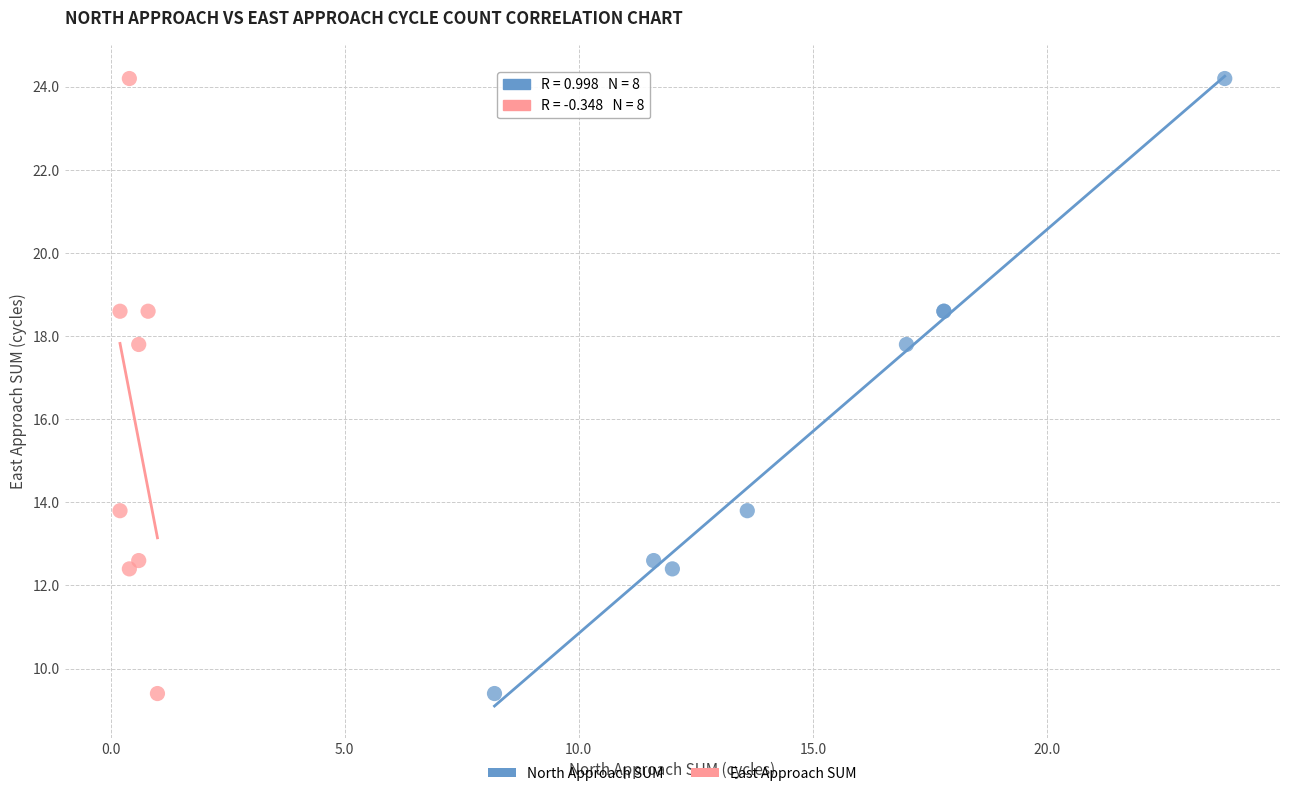

What are all the series names shown in the legend?

North Approach SUM, East Approach SUM